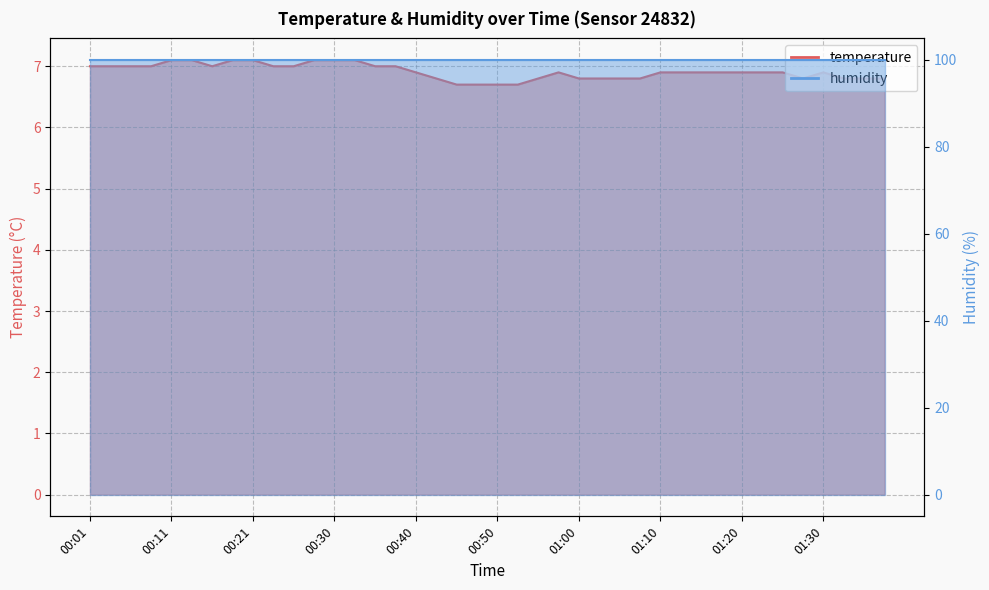

What is the label of the 32nd point from the left?

01:17